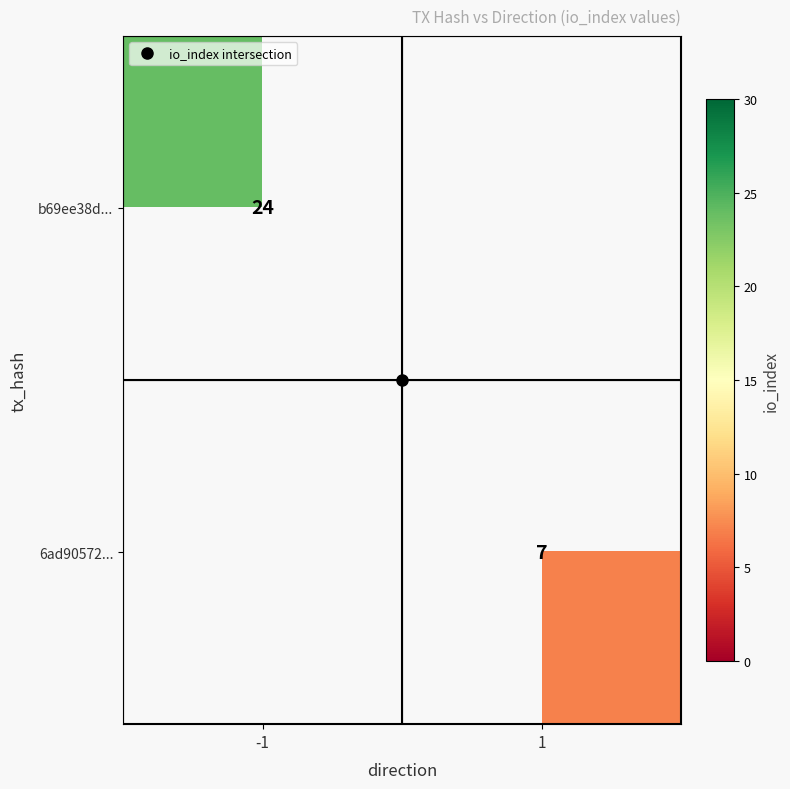

Is it true that 6ad90572... equals 7.0 at 1?

True